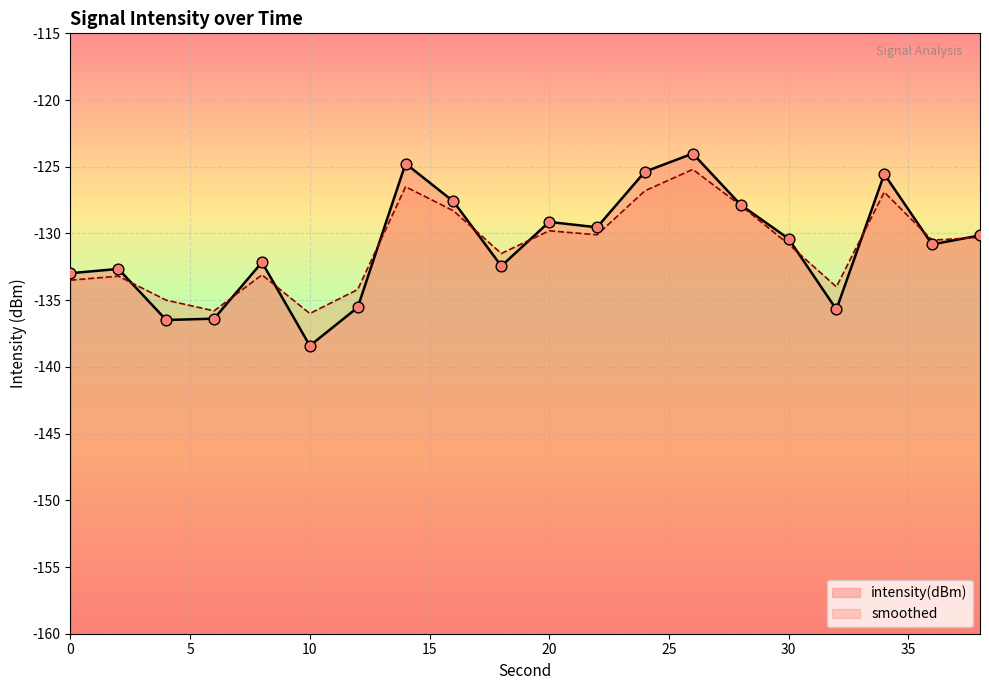

What is the total value across all series at 36?

-261.3